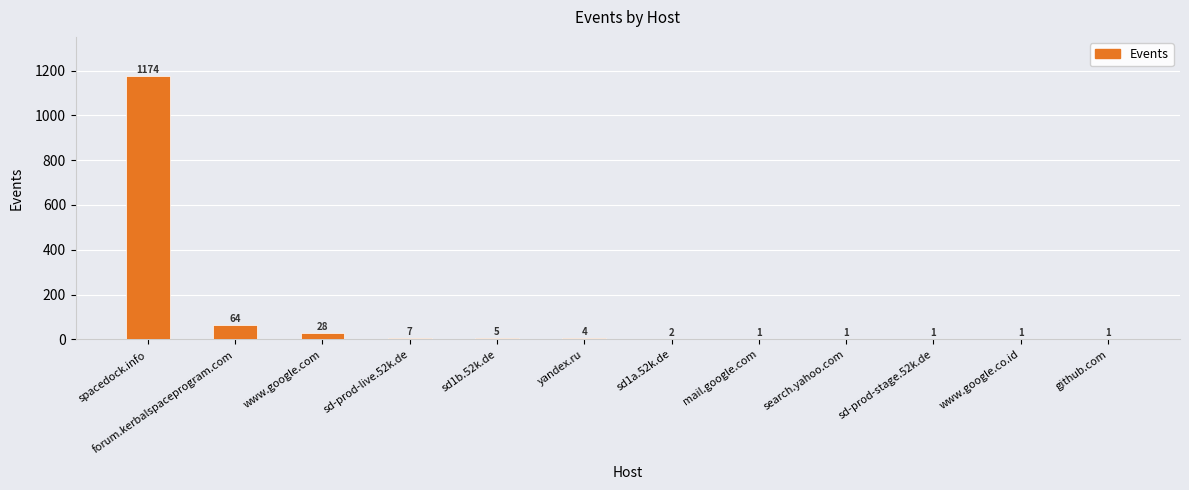

The value at sd1a.52k.de is 2. True or false?

True